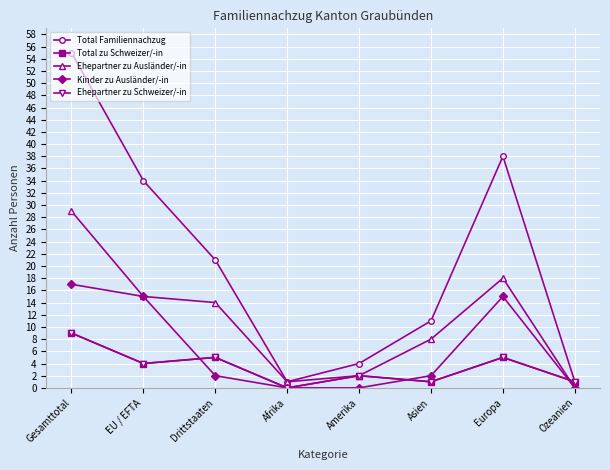

Read the Total zu Schweizer/-in value at Ozeanien.

1